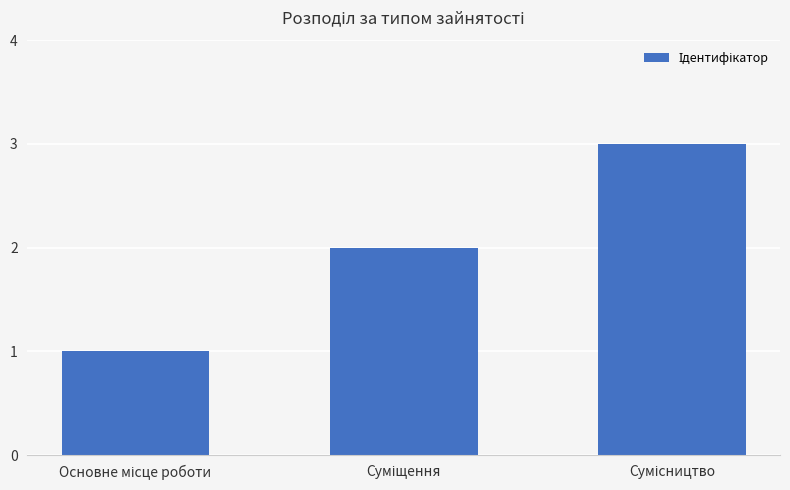

What is the sum of all values?

6